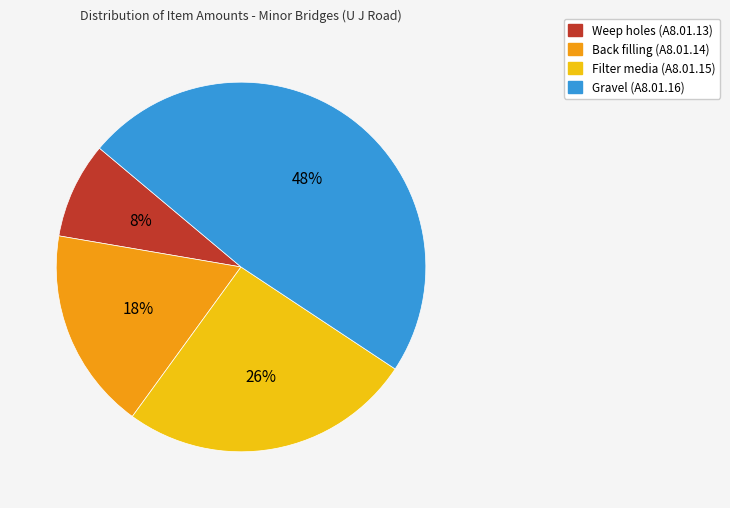

What percentage is the Back filling (A8.01.14) slice, to the nearest percent?

18%